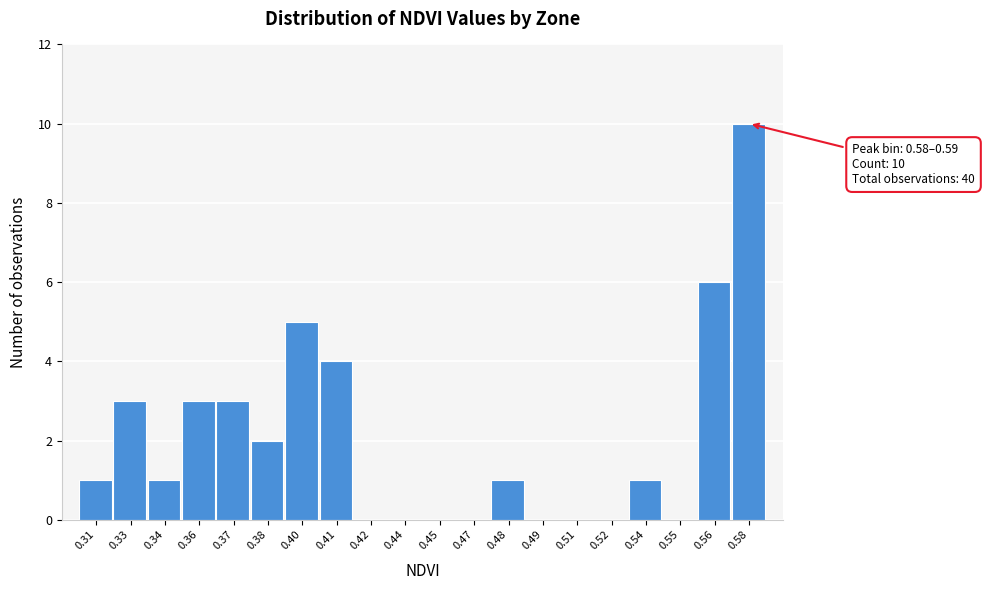

Reading left to right, extract all data points from this chart.

0.31=1	0.33=3	0.34=1	0.36=3	0.37=3	0.38=2	0.40=5	0.41=4	0.42=0	0.44=0	0.45=0	0.47=0	0.48=1	0.49=0	0.51=0	0.52=0	0.54=1	0.55=0	0.56=6	0.58=10